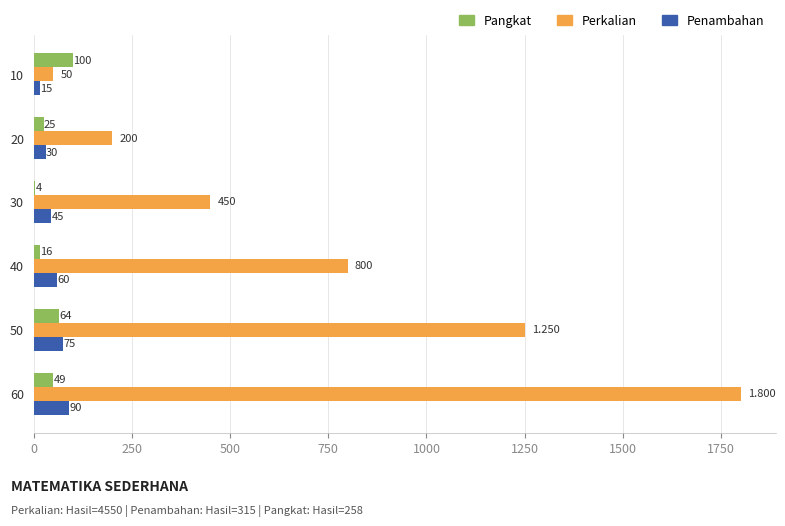

Is the value of Pangkat at 10 greater than the value of Penambahan at 40?

Yes